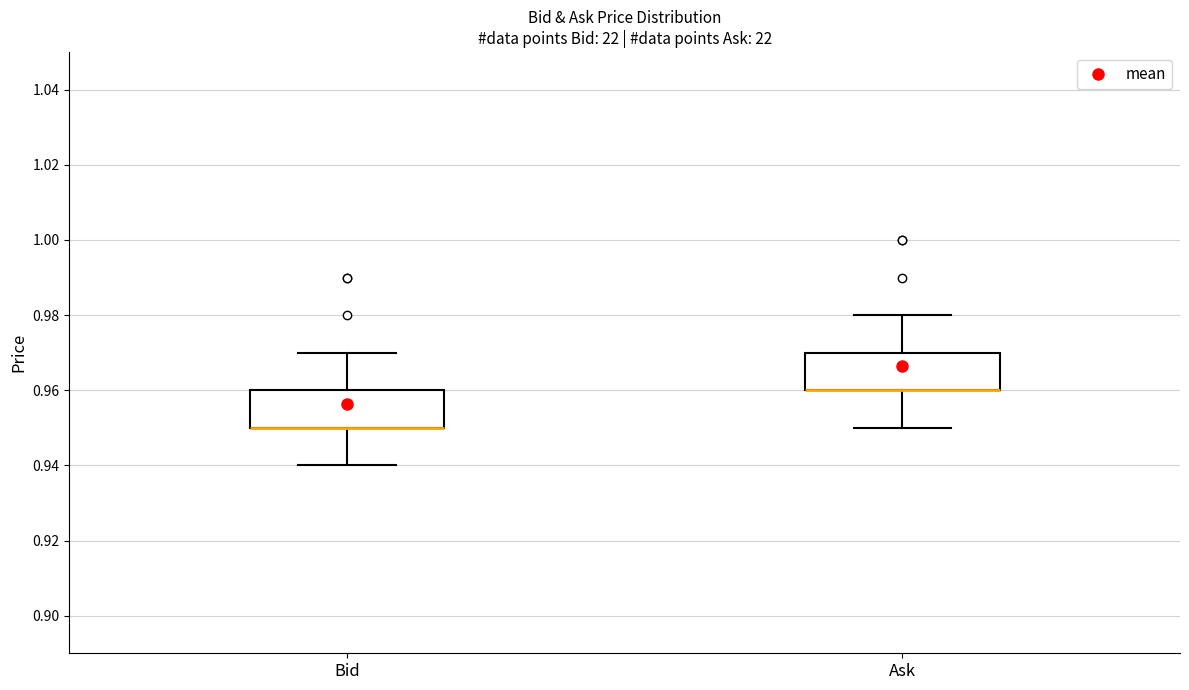

Where does the lower whisker of the box for Ask end on the y-axis? The values are not printed on the chart, so give them approximately, as read against the axis.

0.95